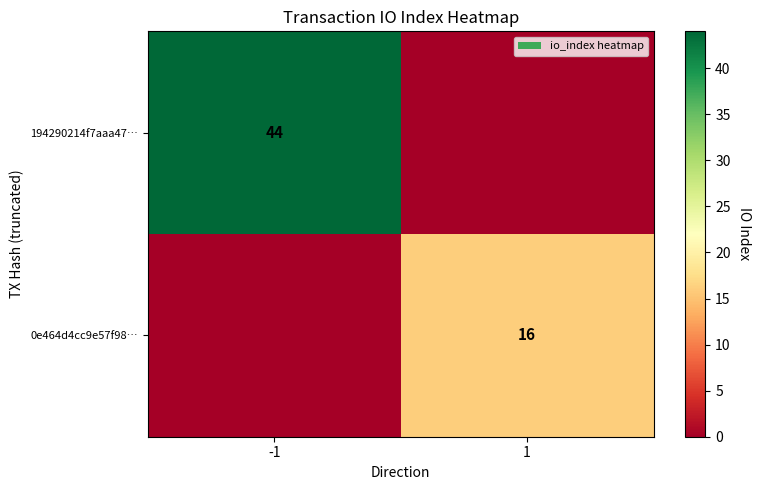

The 194290214f7aaa47… series shows 62 at -1. True or false?

False